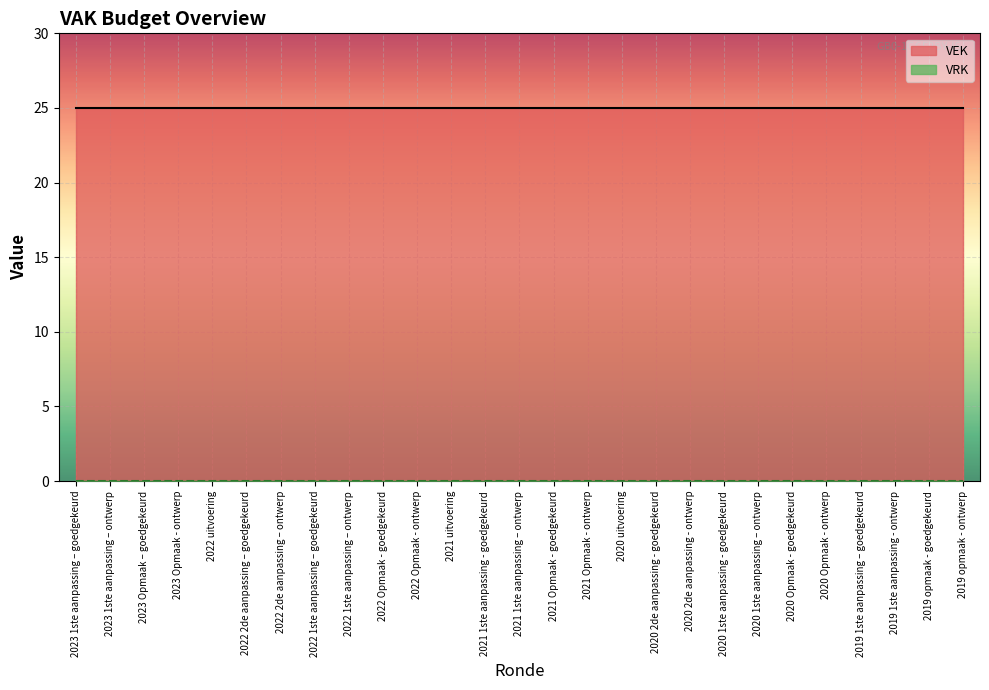

At which label is VRK closest to 0?

2023 1ste aanpassing – goedgekeurd